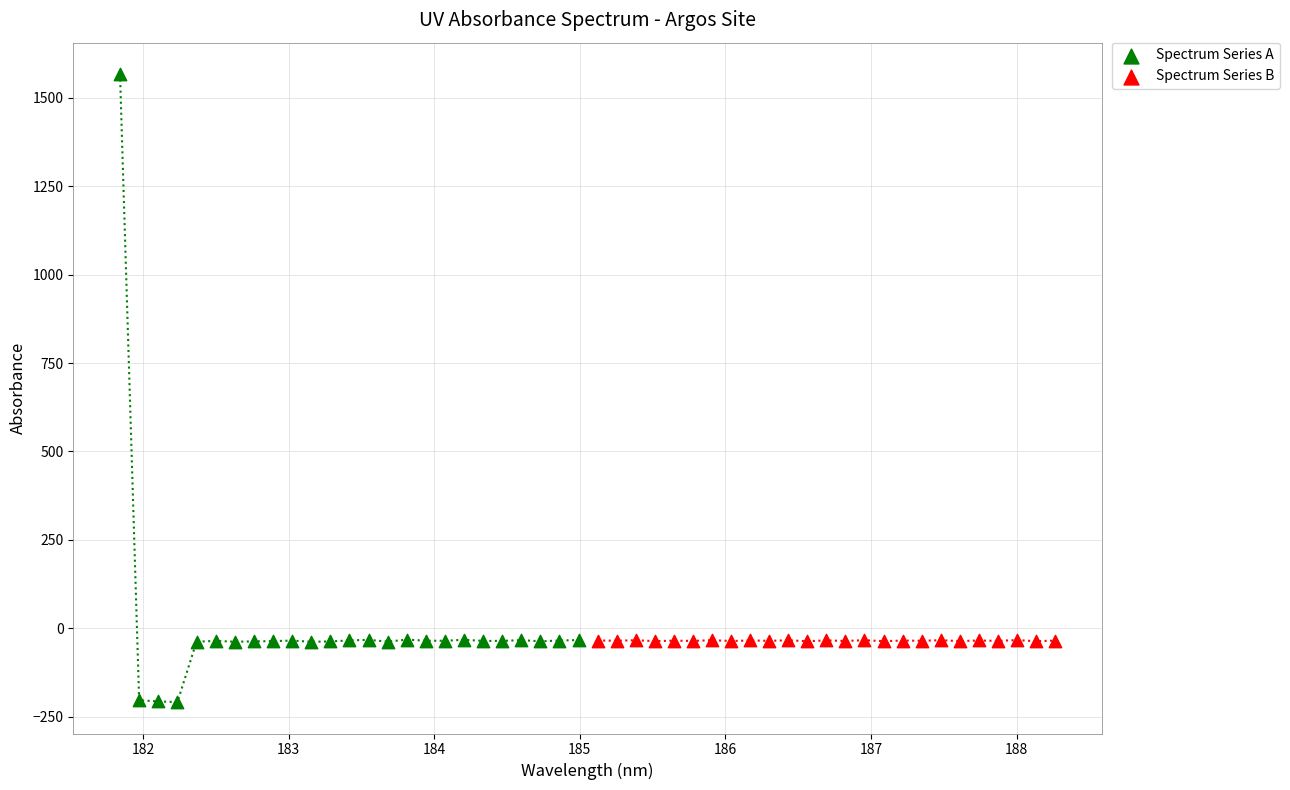

What are all the series names shown in the legend?

Spectrum Series A, Spectrum Series B